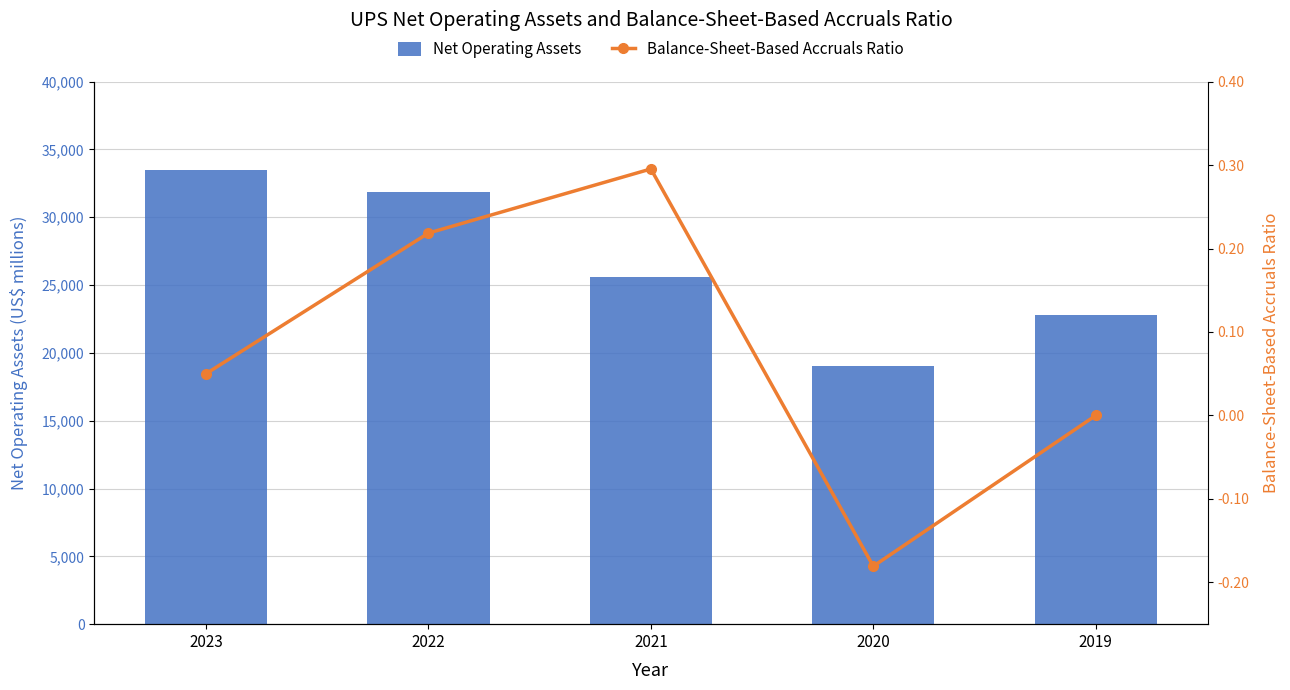

What is the total value across all series at 2022?

31870.2